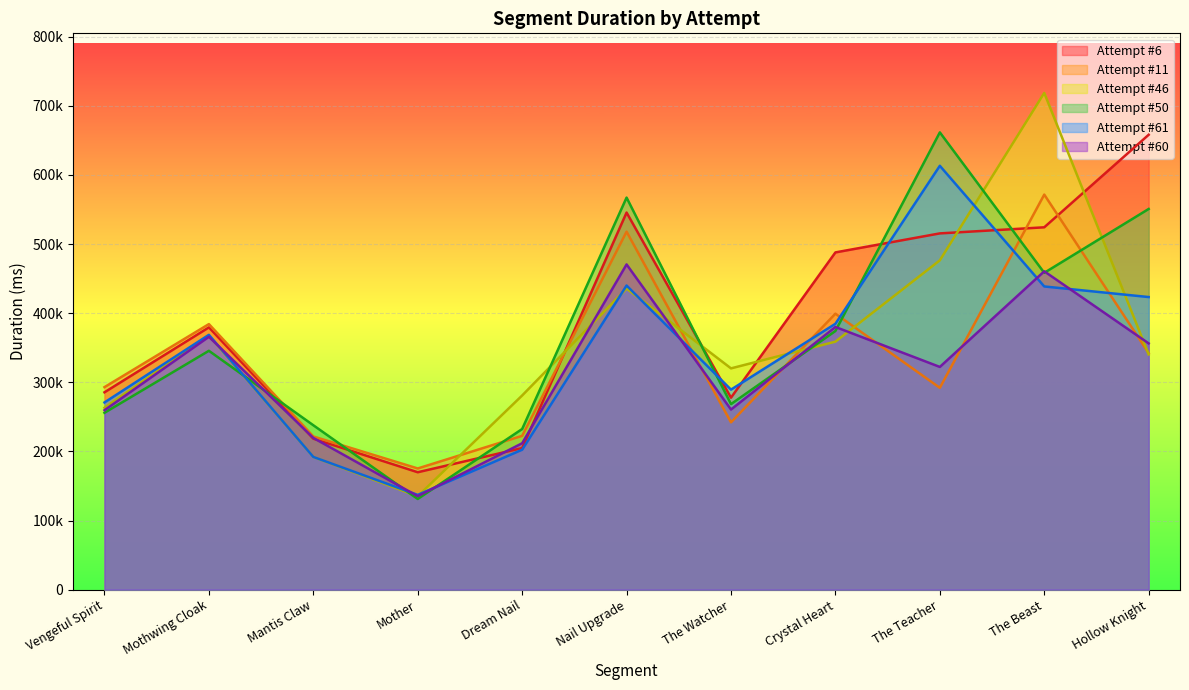

What are all the series names shown in the legend?

Attempt #6, Attempt #11, Attempt #46, Attempt #50, Attempt #61, Attempt #60